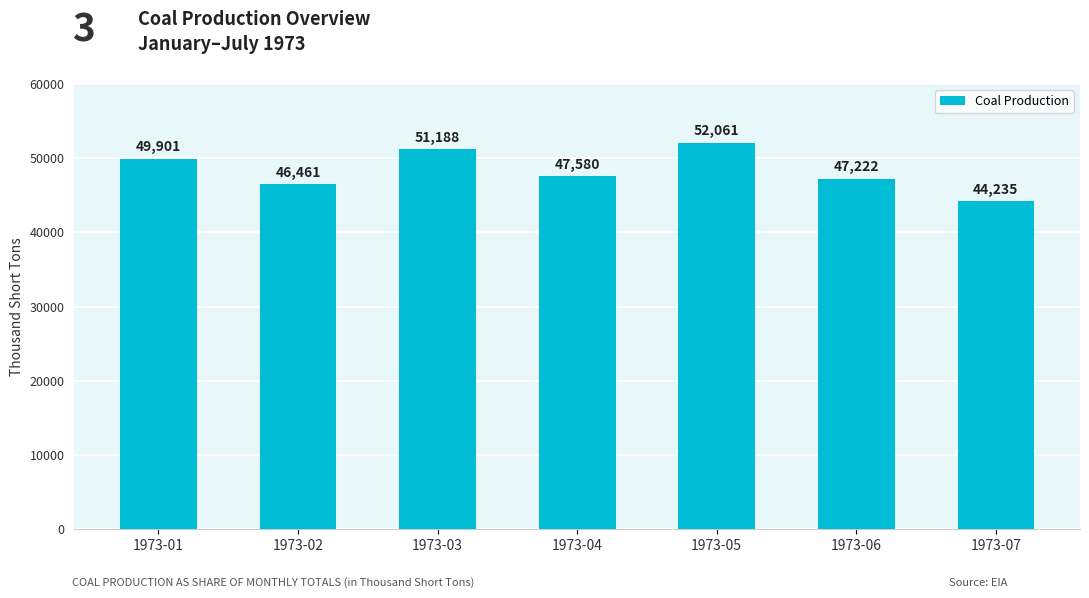

What is the difference between the second highest and minimum values?

6953